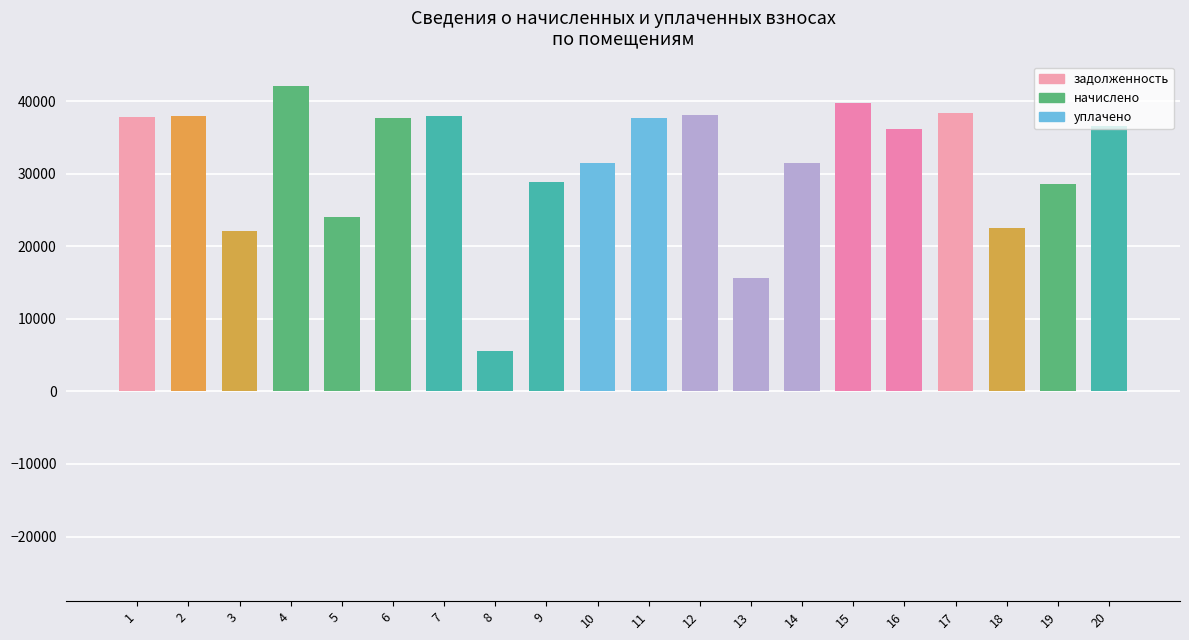

How many values in the начислено series are below 4478?

10